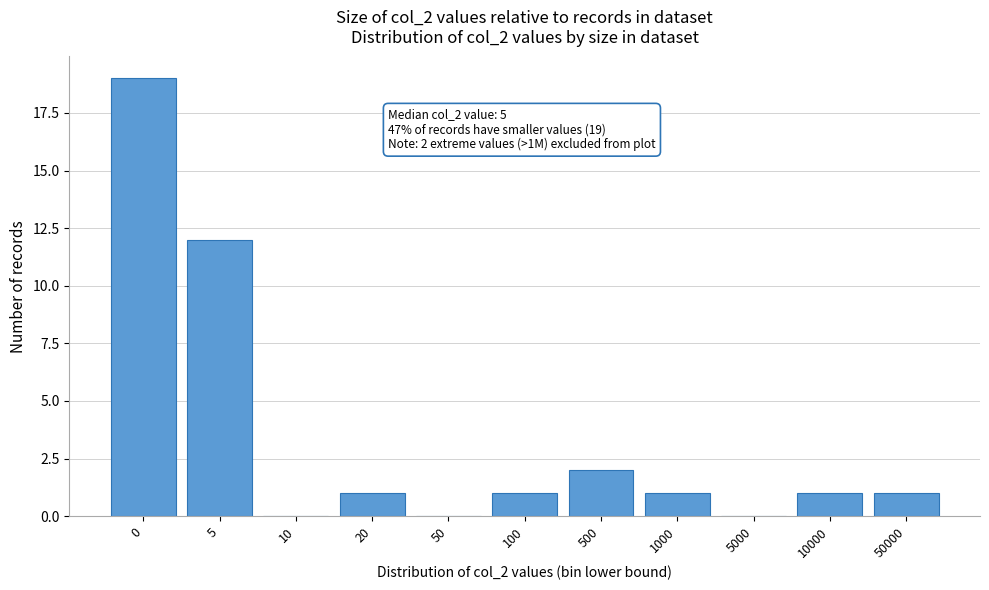

Reading left to right, extract all data points from this chart.

0=19	5=12	10=0	20=1	50=0	100=1	500=2	1000=1	5000=0	10000=1	50000=1